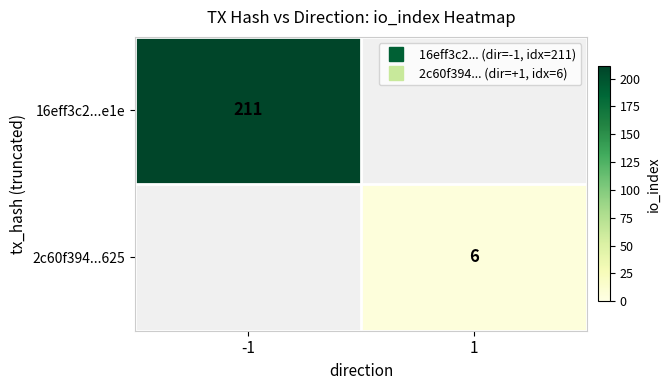

What is the total value across all series at -1?

211